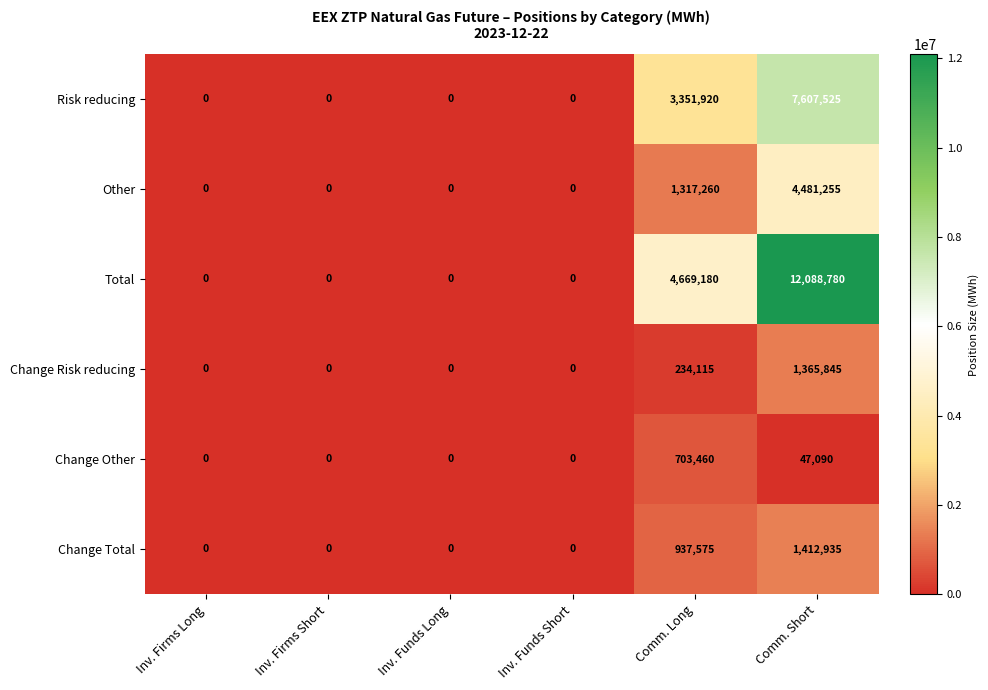

What is the average value of the Total series?

2792993